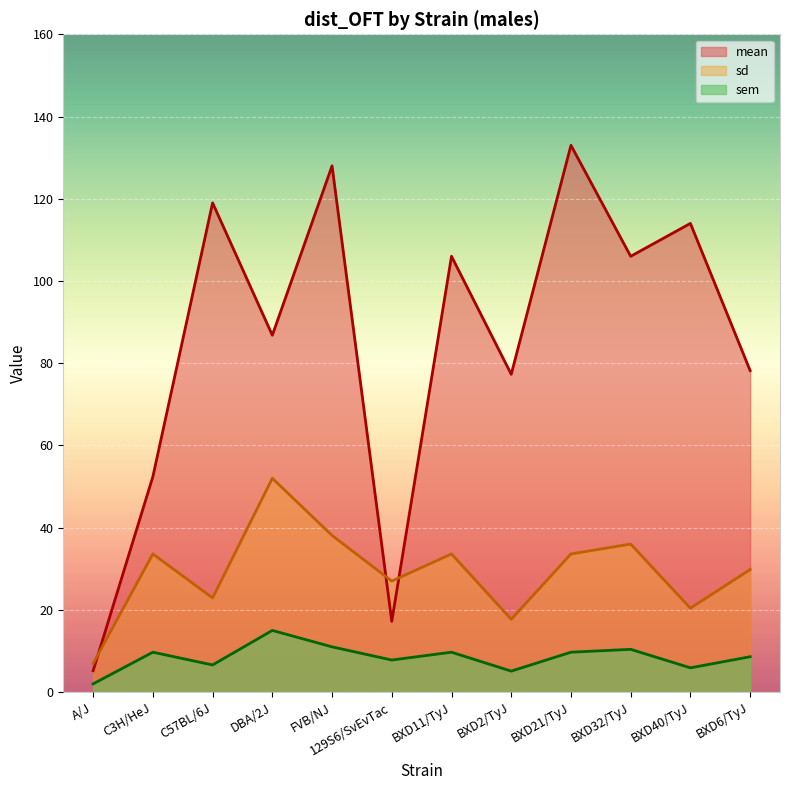

What is the lowest value of the mean series?

5.2